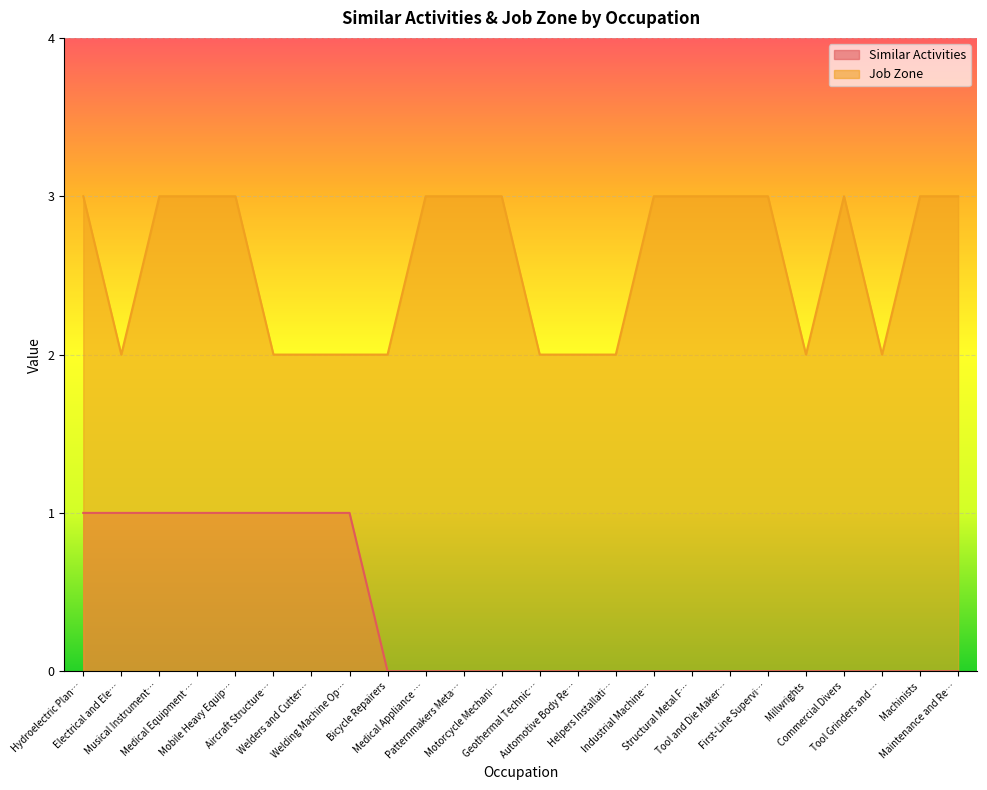

What position from the right is Medical Appliance …?

15